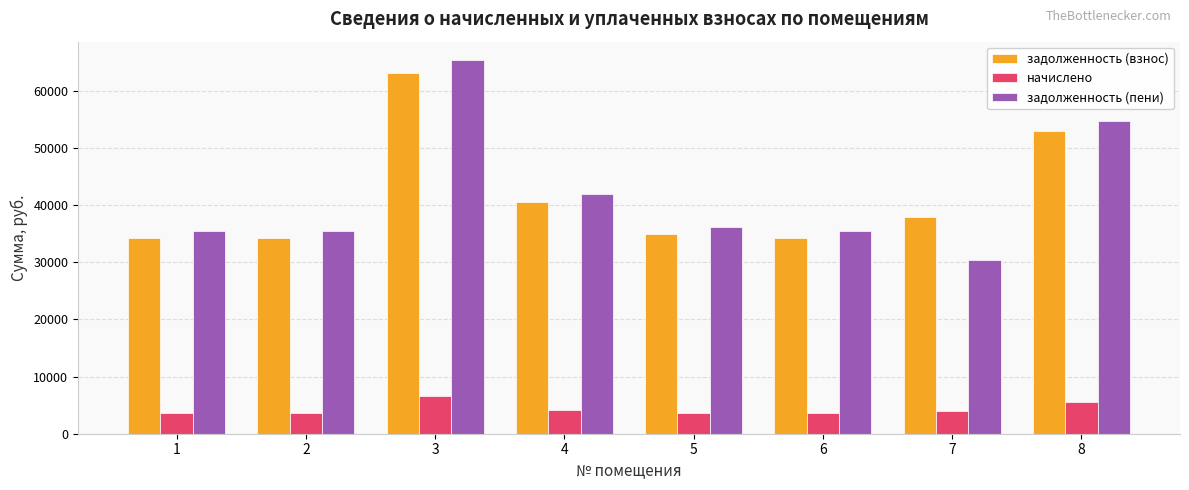

What is the value of the начислено bar at the 7th from the left?

3945.6